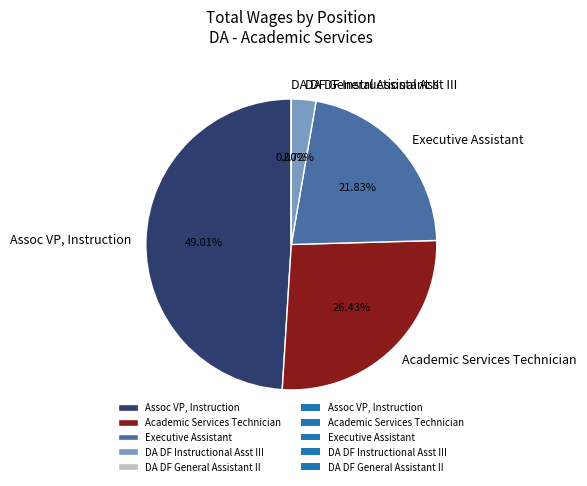

Does Executive Assistant represent more than half of the total?

No